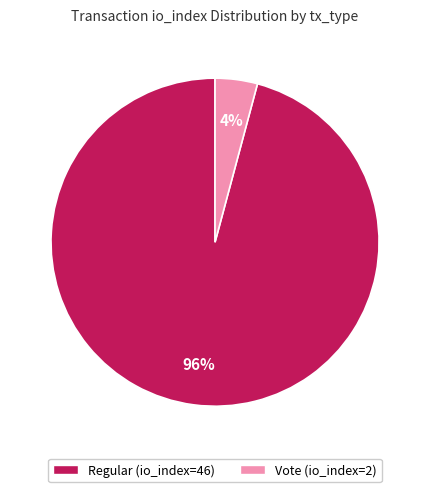

Rank the categories by value from lowest to highest.

Vote (io_index=2), Regular (io_index=46)